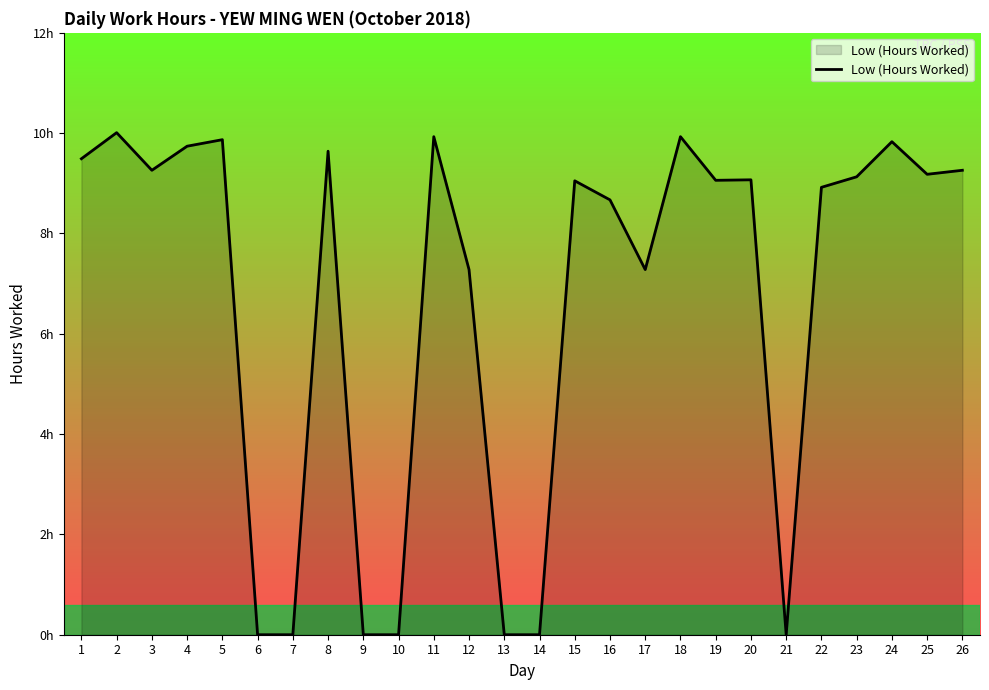

What is the difference between the maximum and second lowest values?

10.0